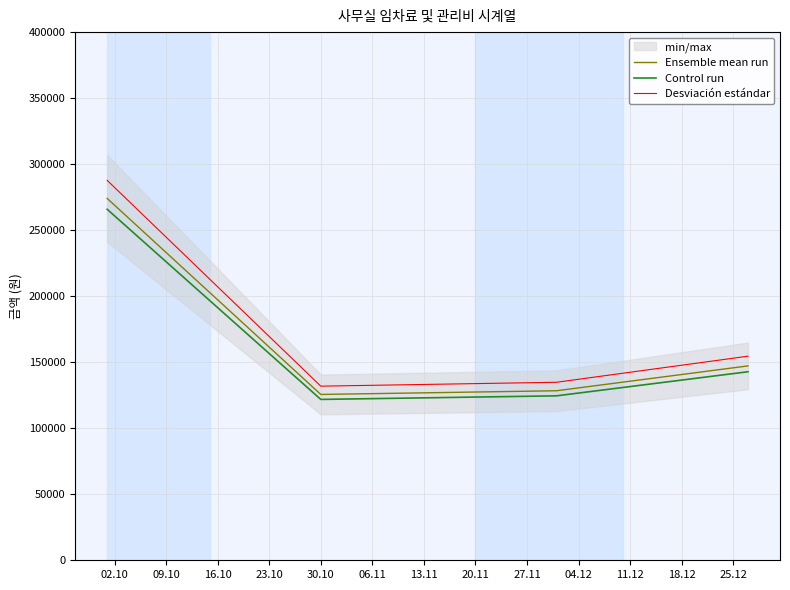

True or false: Desviación estándar and Ensemble mean run intersect in this chart.

False